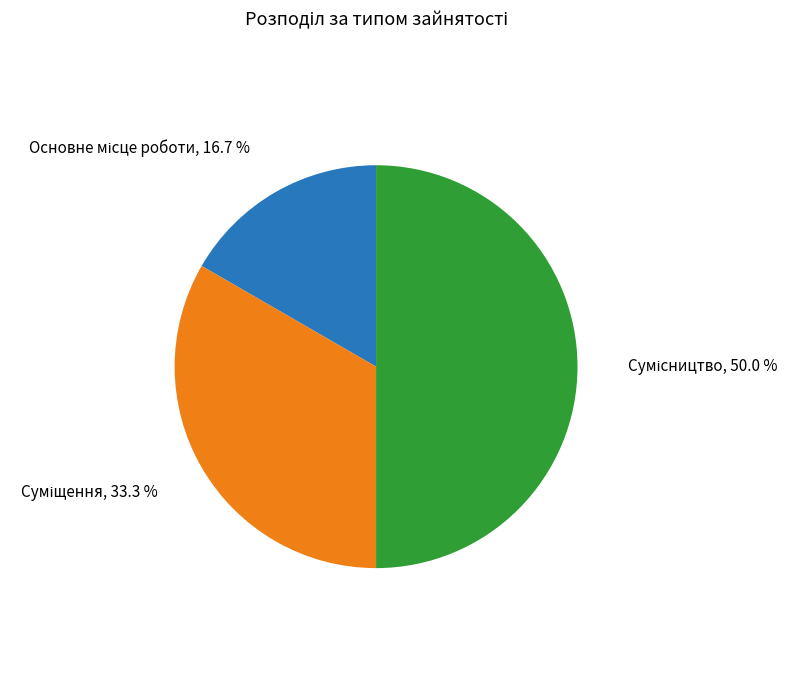

How many slices are in this pie chart?

3